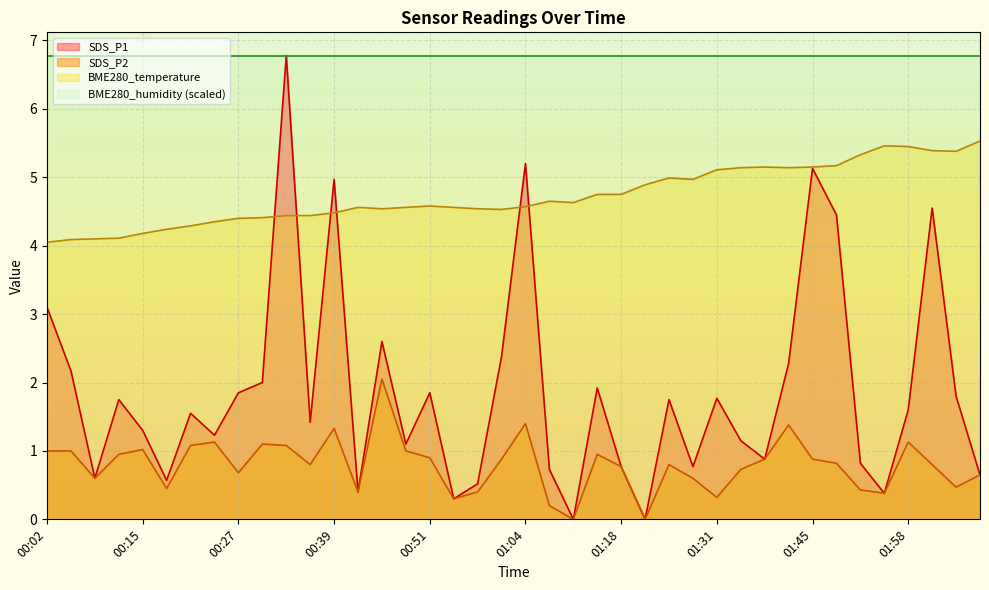

List the labels in order of SDS_P2 value, largest first.

00:45, 01:04, 01:42, 00:39, 00:24, 01:58, 00:30, 00:21, 00:33, 00:15, 00:02, 00:05, 00:48, 00:11, 01:14, 00:51, 01:01, 01:38, 01:45, 01:48, 00:36, 01:24, 02:01, 01:18, 01:35, 00:27, 02:07, 00:08, 01:27, 02:04, 00:18, 01:51, 00:42, 00:58, 01:55, 01:31, 00:54, 01:07, 01:11, 01:21